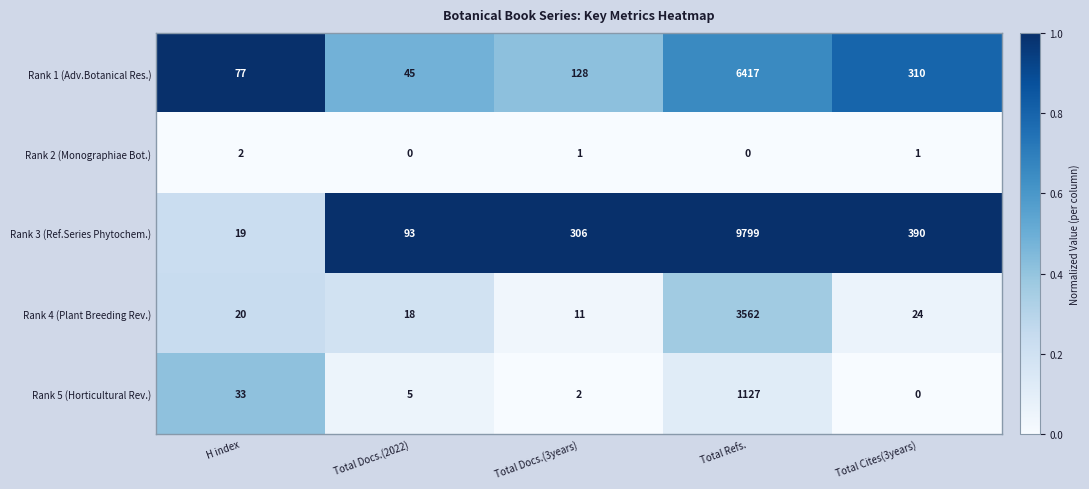

The Rank 3 (Ref.Series Phytochem.) series shows 390 at Total Cites(3years). True or false?

True